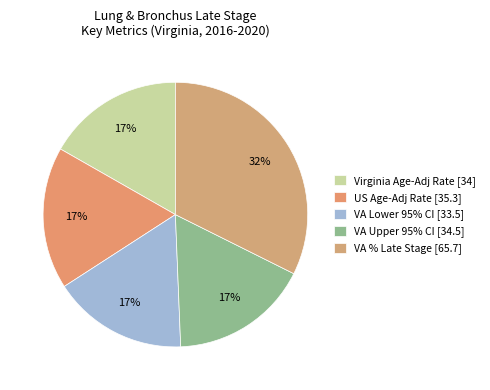

Count the number of slices in the pie.

5